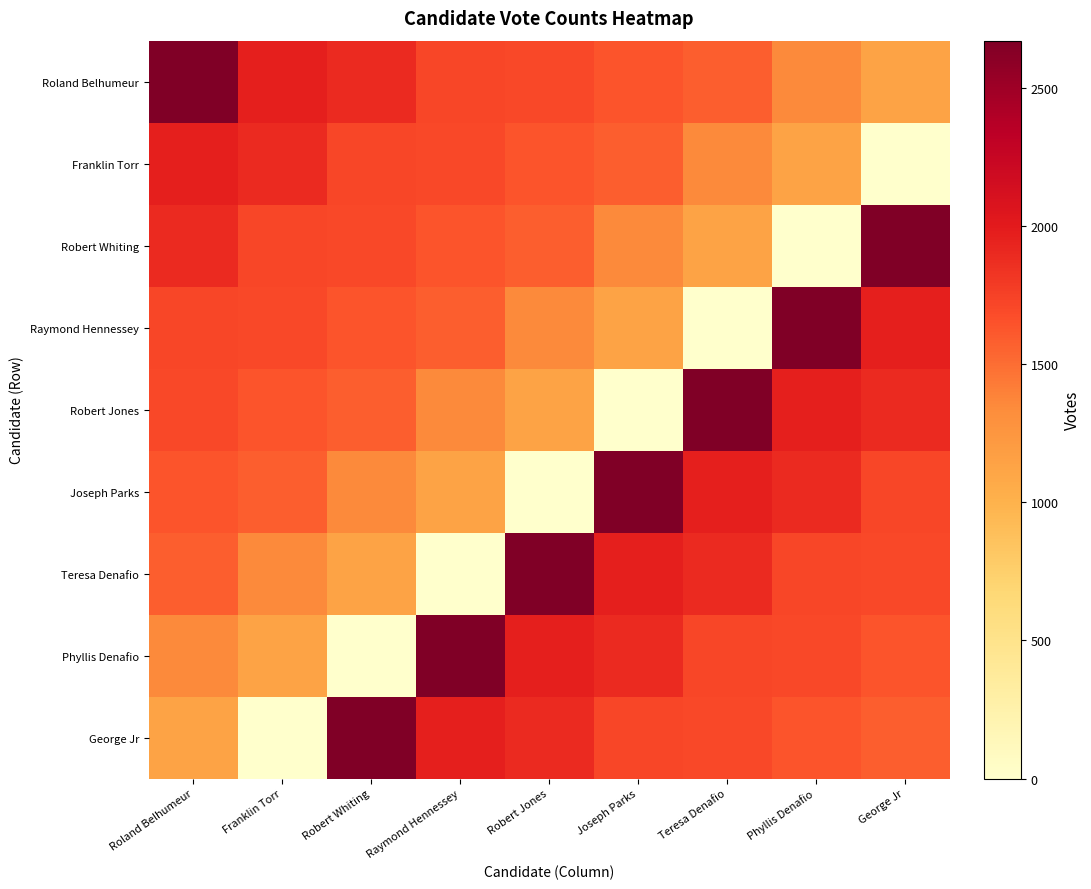

At which category is the sum across all series the highest?

Roland Belhumeur